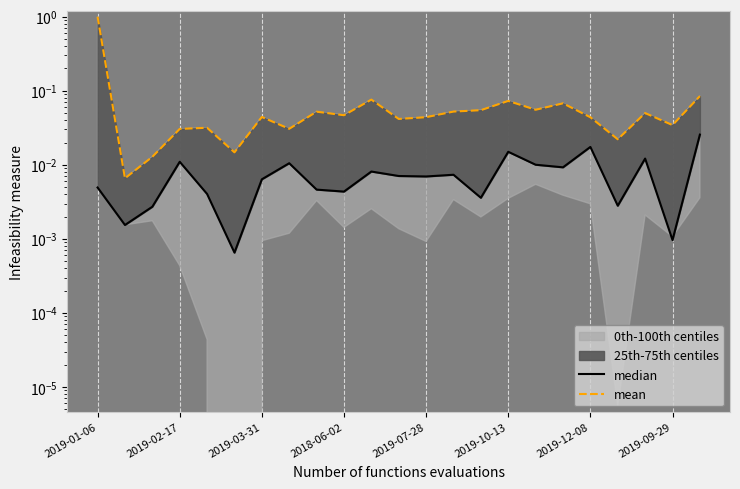

What is the sum of all median values?

0.2